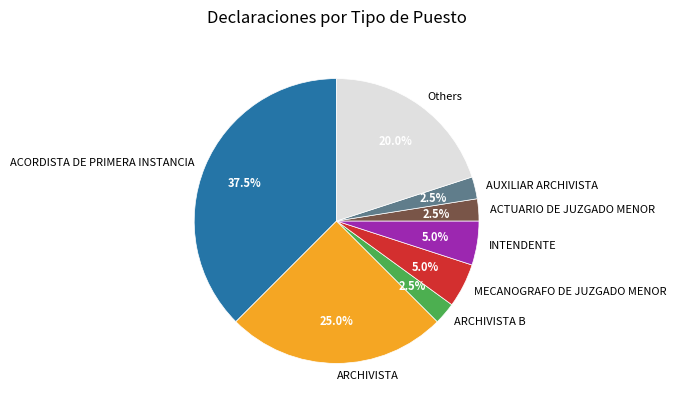

Count the number of slices in the pie.

8